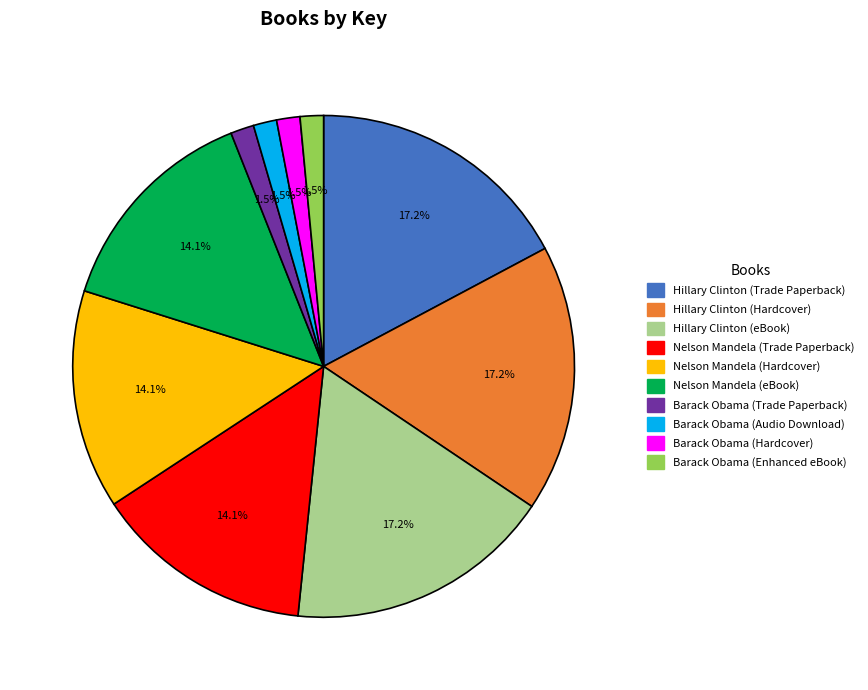

Approximately how many times larger is the value at Barack Obama (Enhanced eBook) compared to Barack Obama (Audio Download)?

1.0